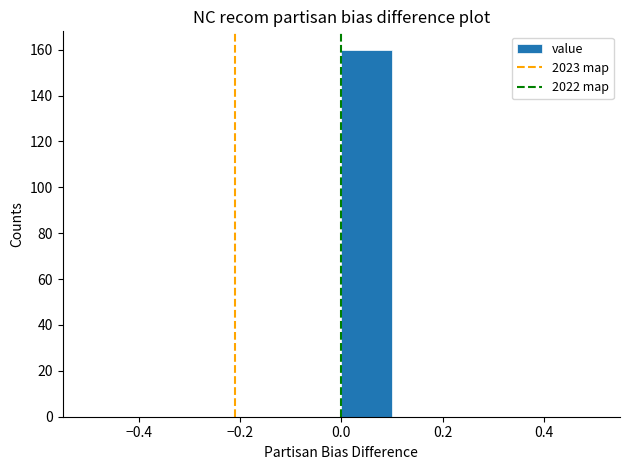

Which range on the x-axis has the tallest bar?

0.0 to 0.1